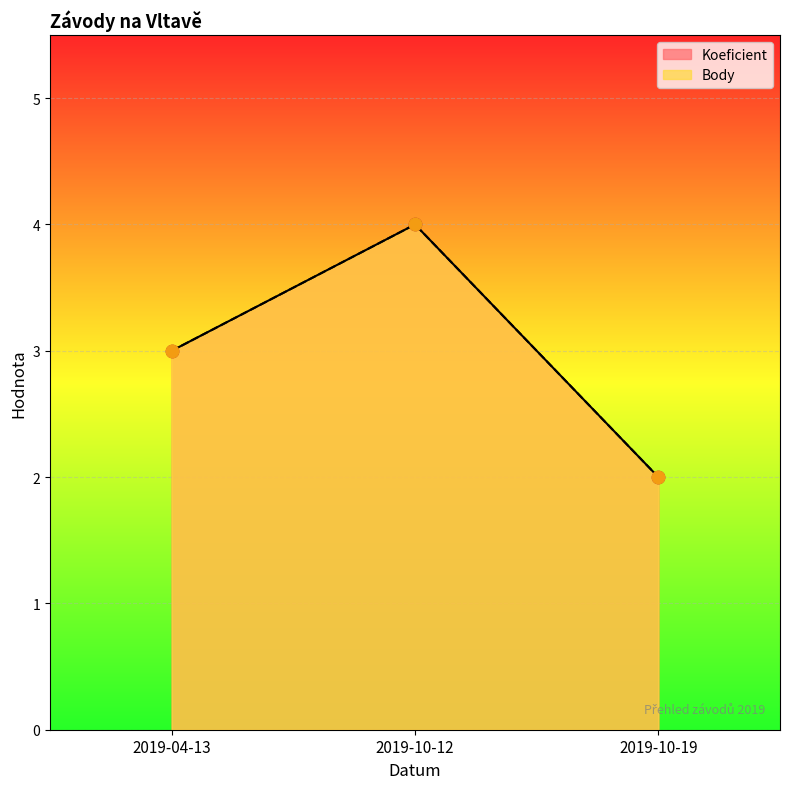

Which series has the largest Y range (max minus min)?

Koeficient